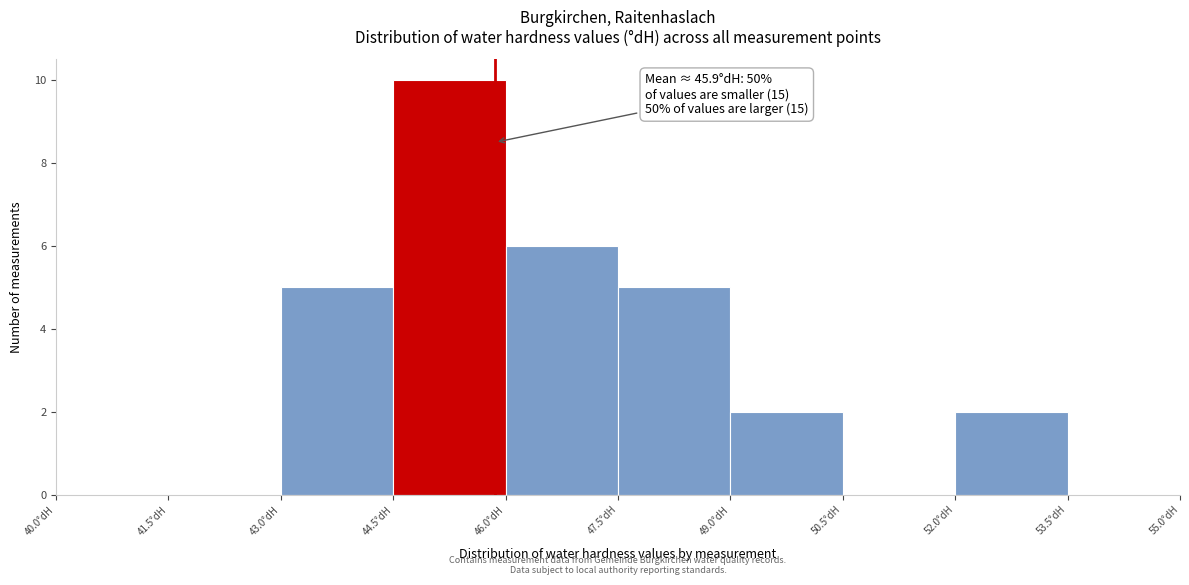

Over which range of the x-axis is the bar tallest?

44.5 to 46.0